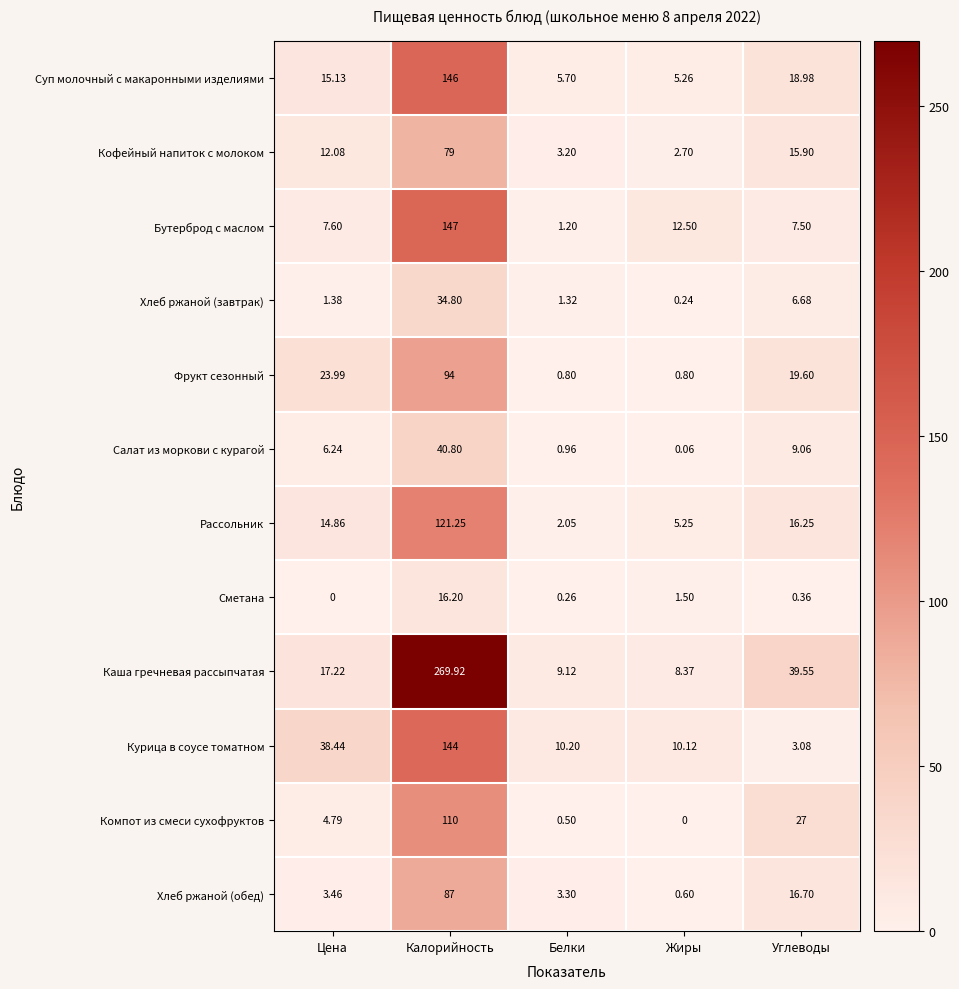

Where is Сметана nearest to the value 8?

Жиры